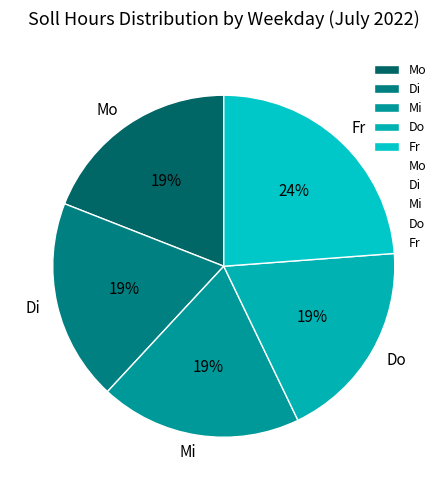

To the nearest percent, what portion does Di represent?

19%